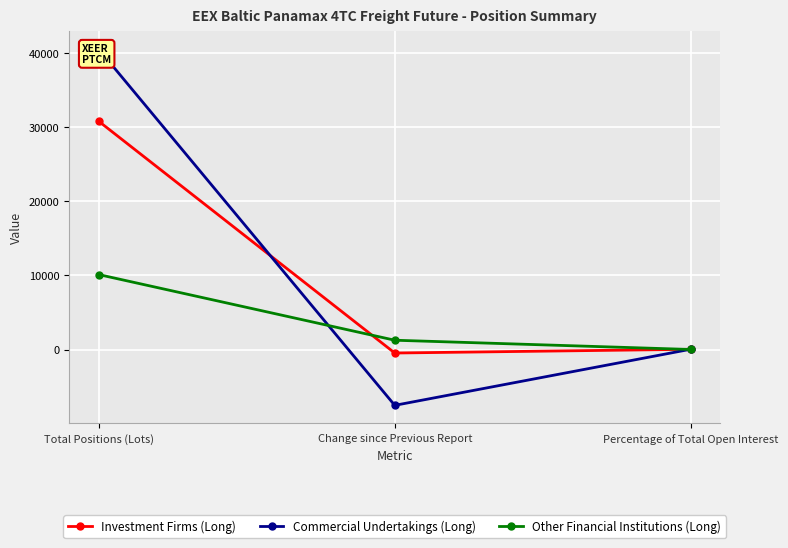

List the labels in order of Investment Firms (Long) value, smallest first.

Change since Previous Report, Percentage of Total Open Interest, Total Positions (Lots)